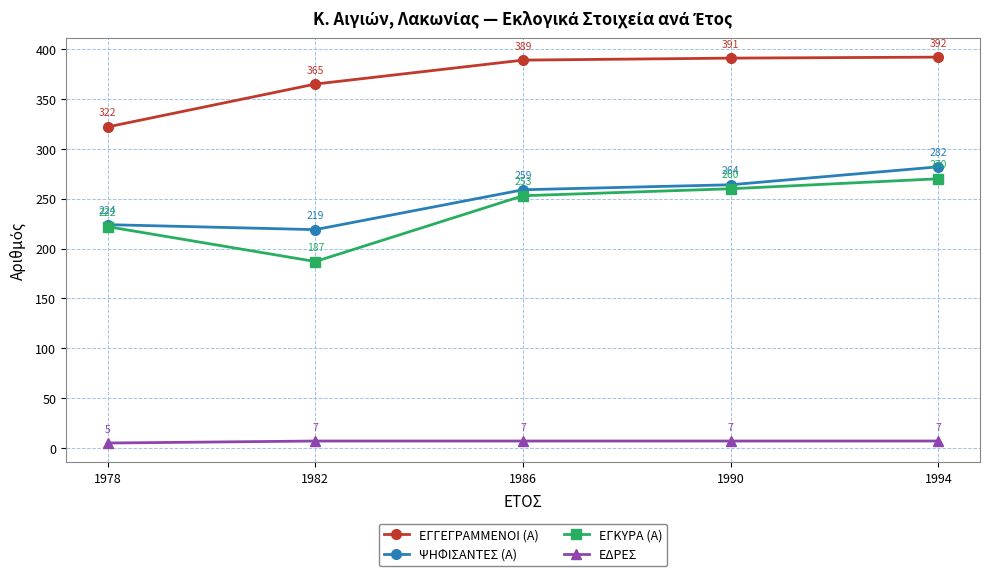

What is the value of the ΨΗΦΙΣΑΝΤΕΣ (Α) point at the 4th from the left?

264